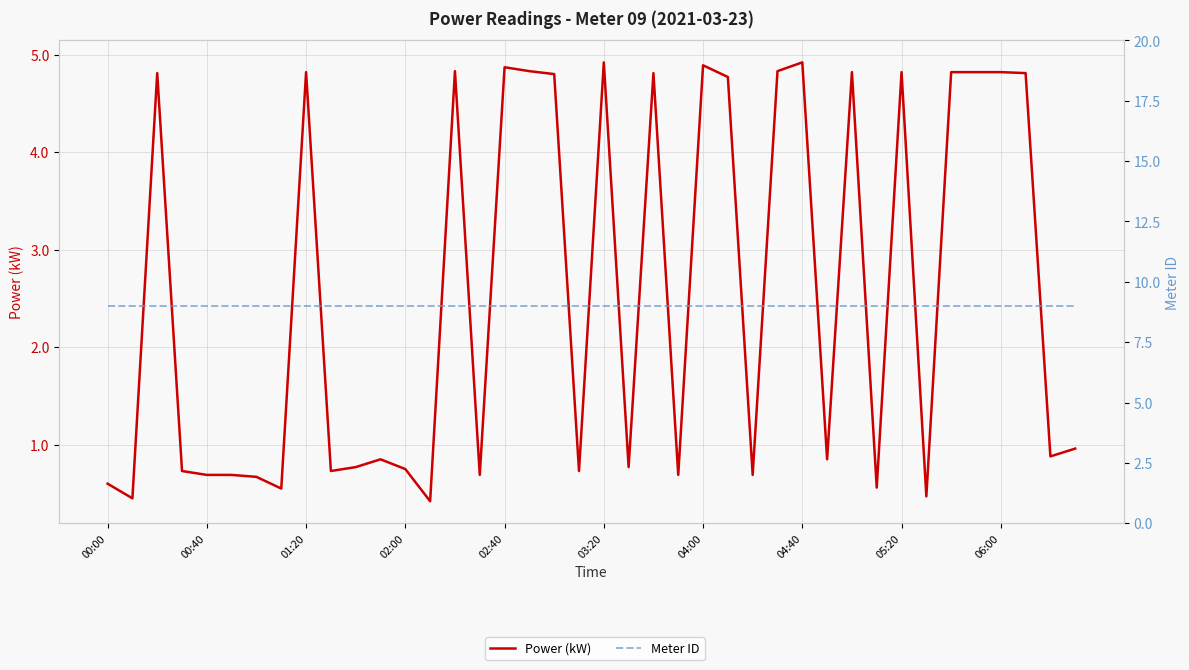

What is the total value across all series at 23?

9.7